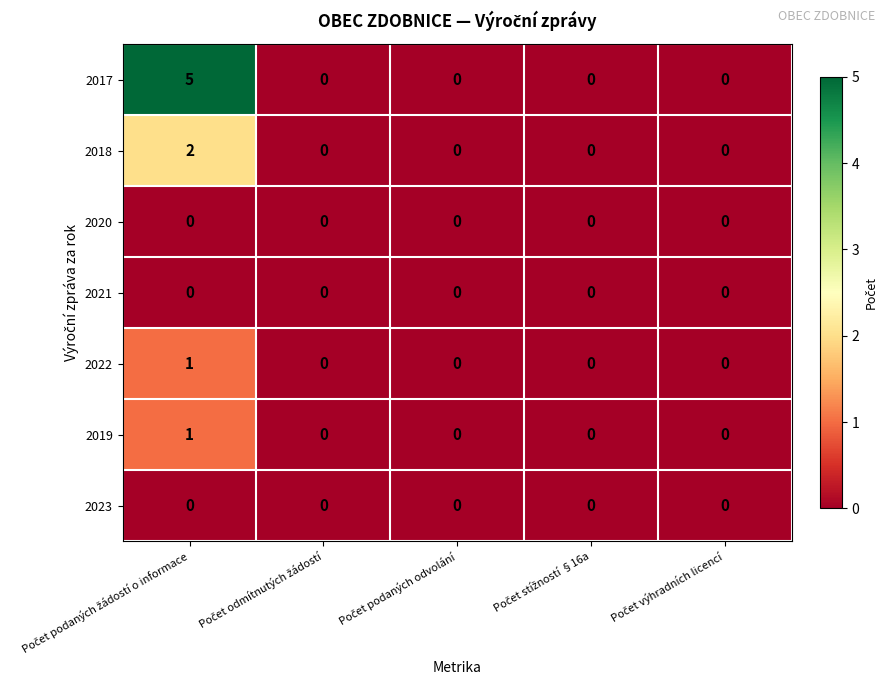

How many 2018 values are between 0 and 1?

4